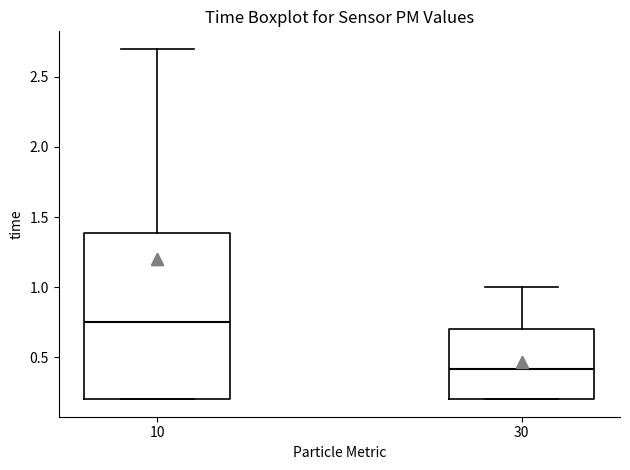

Where is the upper edge of the box at x = 10 on the y-axis? The values are not printed on the chart, so give them approximately, as read against the axis.

1.40